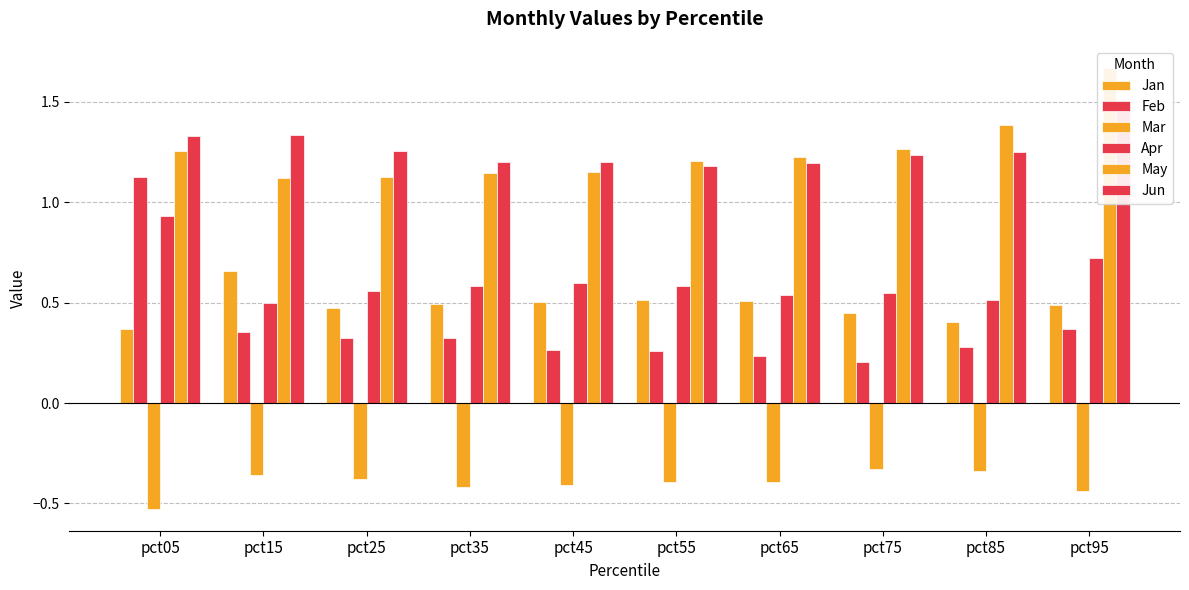

Reading left to right, what are all the values shown in this chart?

Jan: 0.4	0.7	0.5	0.5	0.5	0.5	0.5	0.4	0.4	0.5
Feb: 1.1	0.4	0.3	0.3	0.3	0.3	0.2	0.2	0.3	0.4
Mar: -0.5	-0.4	-0.4	-0.4	-0.4	-0.4	-0.4	-0.3	-0.3	-0.4
Apr: 0.9	0.5	0.6	0.6	0.6	0.6	0.5	0.5	0.5	0.7
May: 1.3	1.1	1.1	1.1	1.1	1.2	1.2	1.3	1.4	1.7
Jun: 1.3	1.3	1.3	1.2	1.2	1.2	1.2	1.2	1.2	1.5